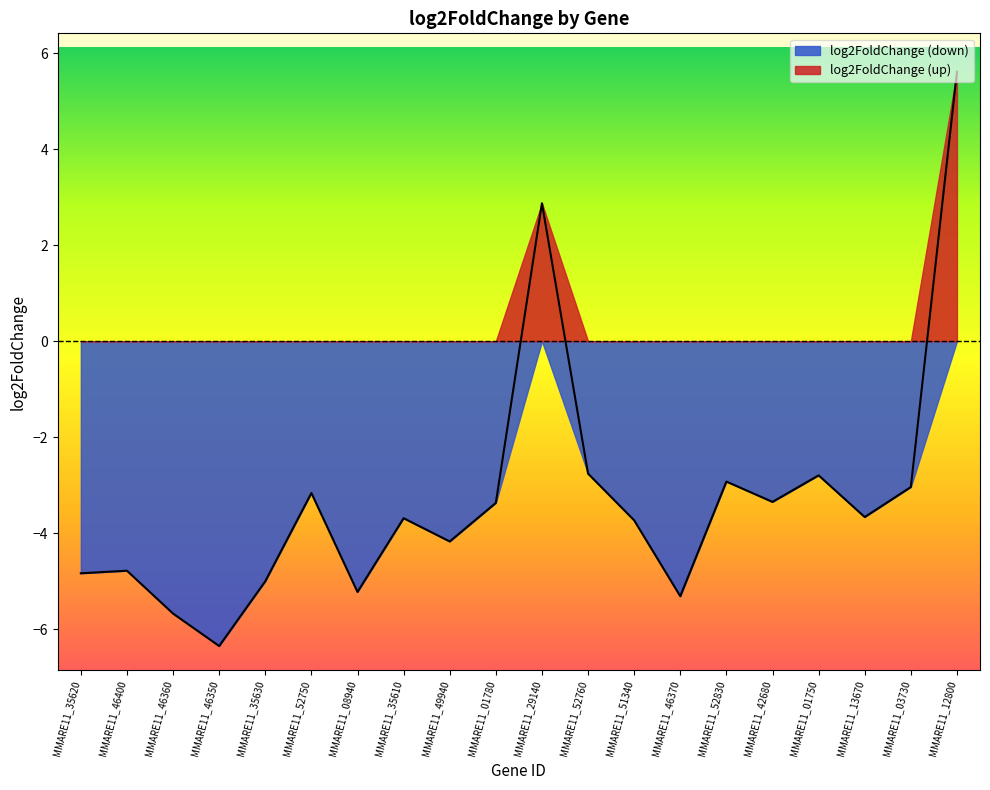

How many values are above zero?

2